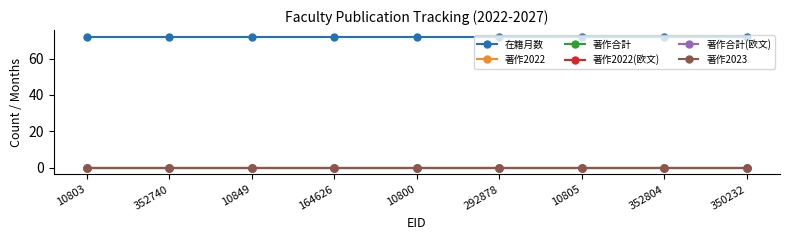

What is the label of the 5th point from the right?

10800